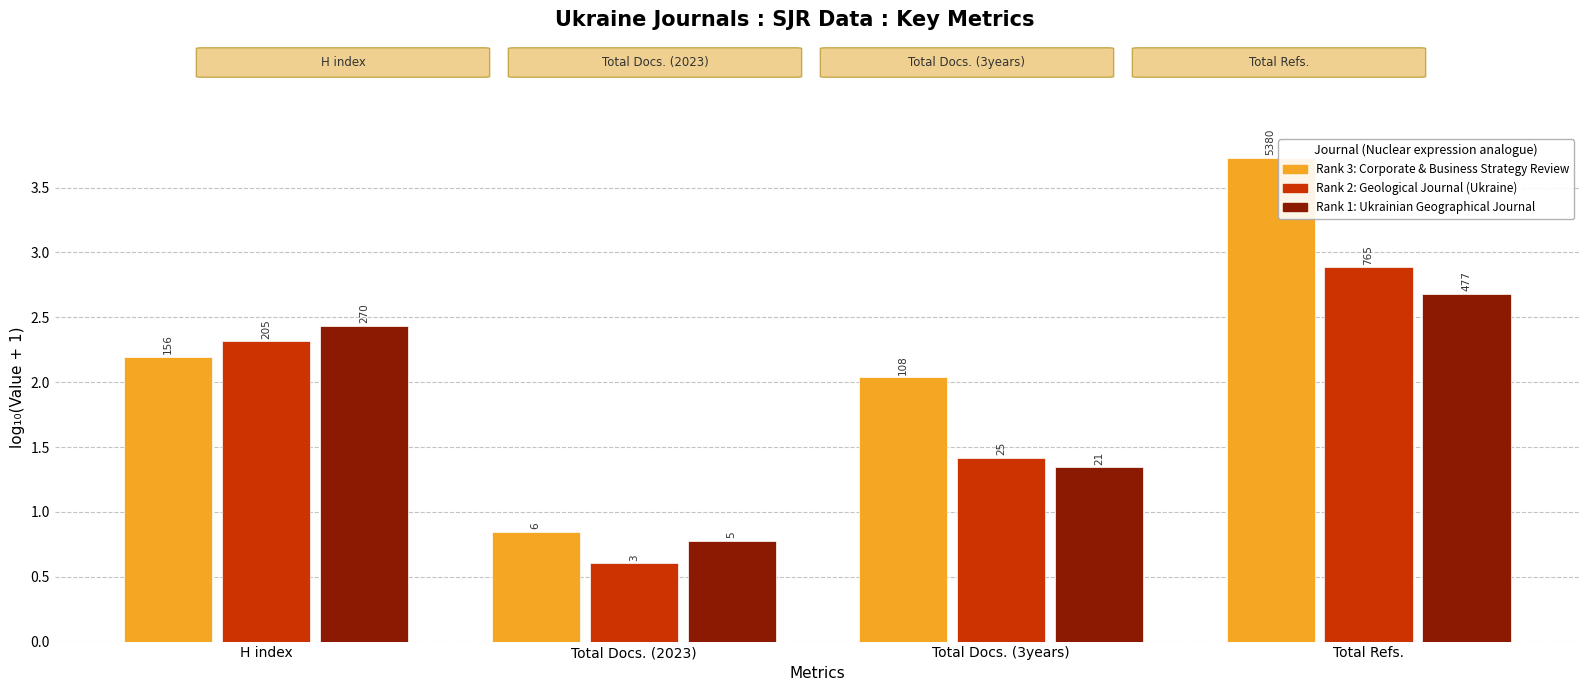

What are all the series names shown in the legend?

Rank 3: Corporate & Business Strategy Review, Rank 2: Geological Journal (Ukraine), Rank 1: Ukrainian Geographical Journal